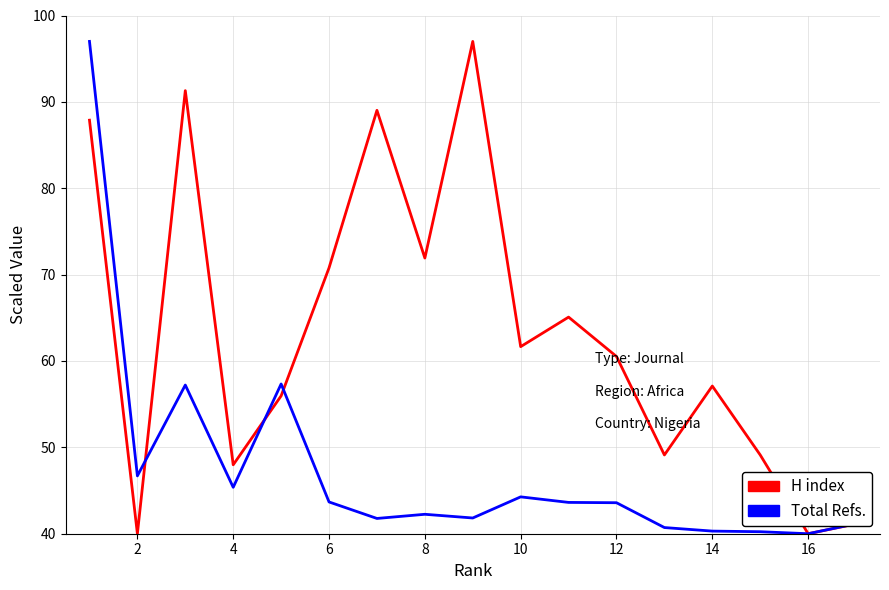

Rank the series by their average value, from lowest to highest.

Total Refs., H index